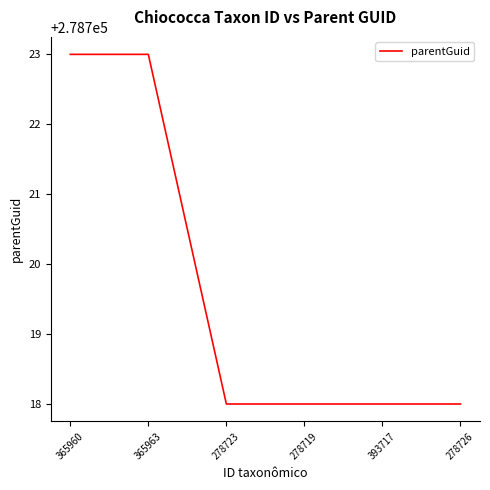

How many lines are shown in the chart?

1